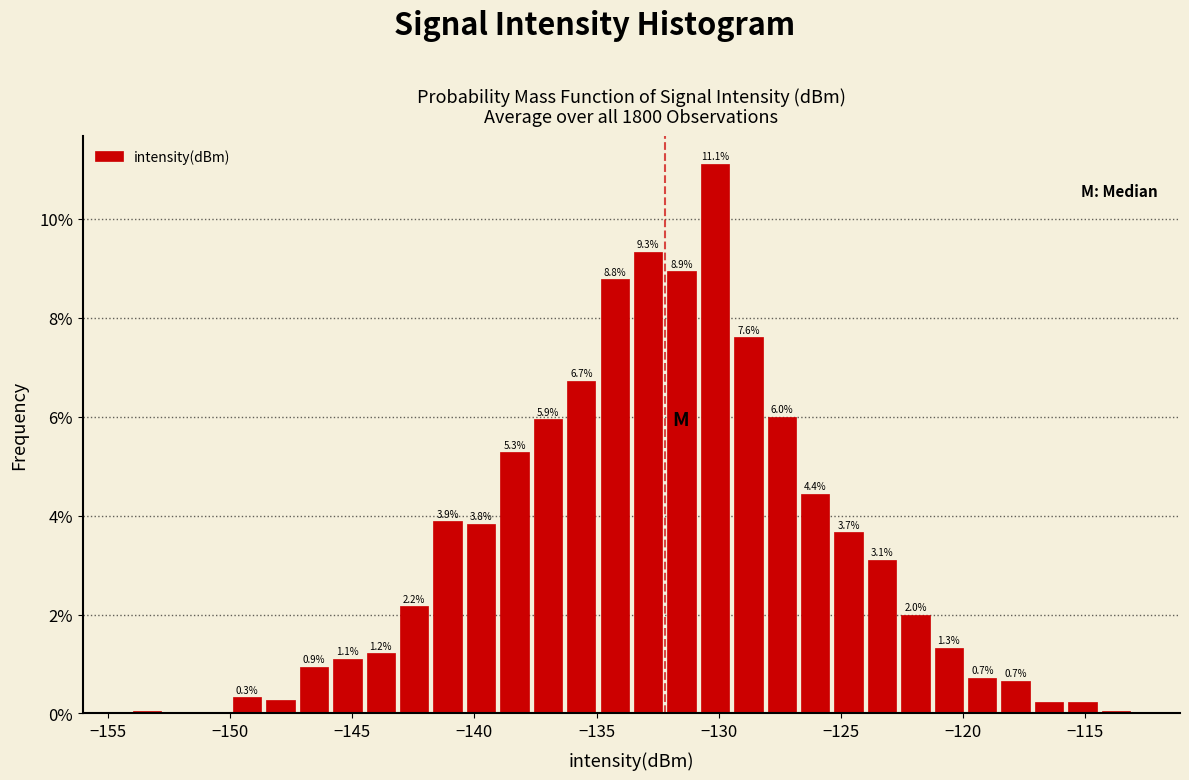

Around what value on the x-axis is the tallest bar? Give the approximate position of its centre, as read against the axis.

-130.0